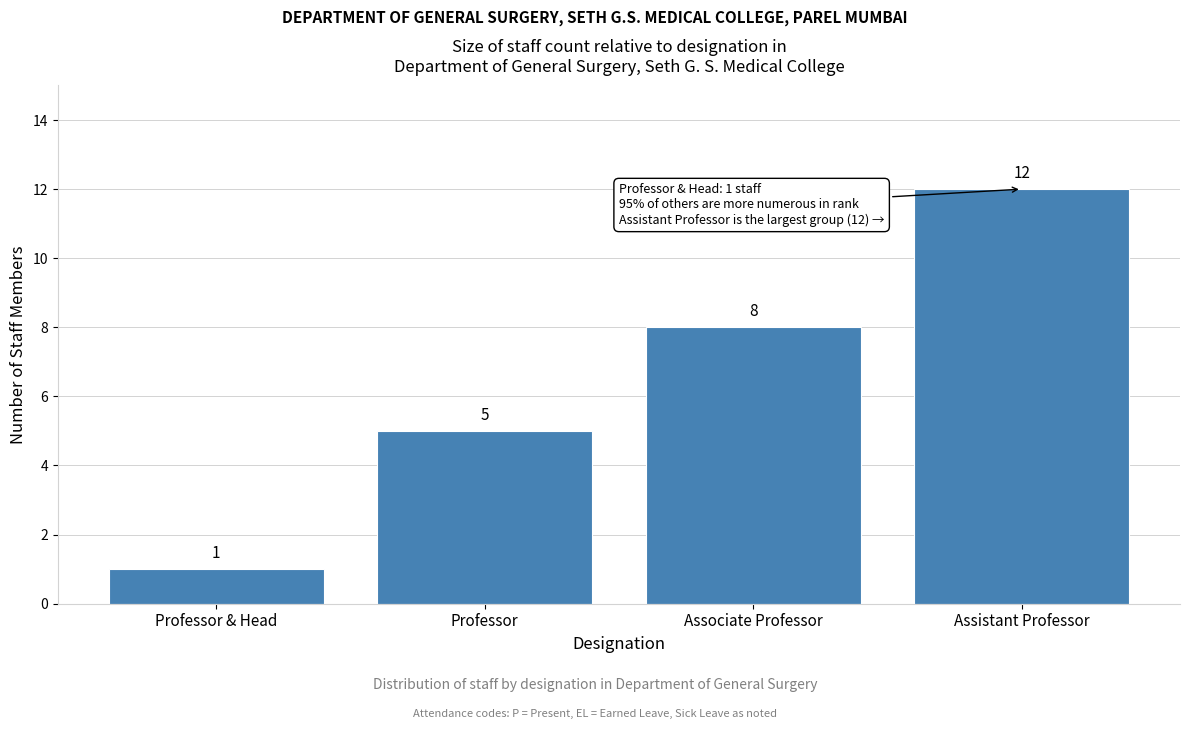

Reading left to right, extract all data points from this chart.

Professor & Head=1	Professor=5	Associate Professor=8	Assistant Professor=12